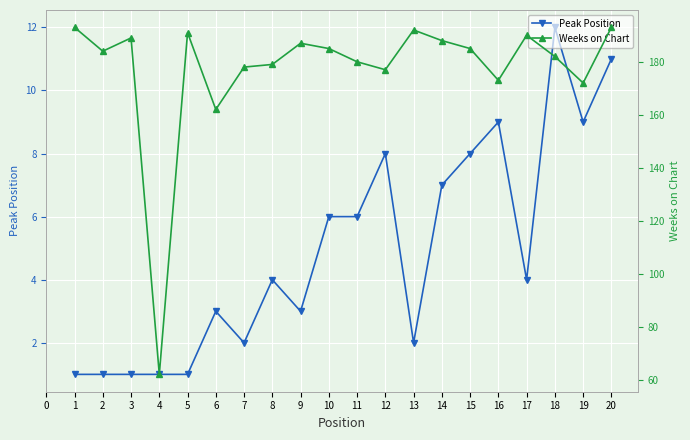

What is the highest value of the Peak Position series?

12